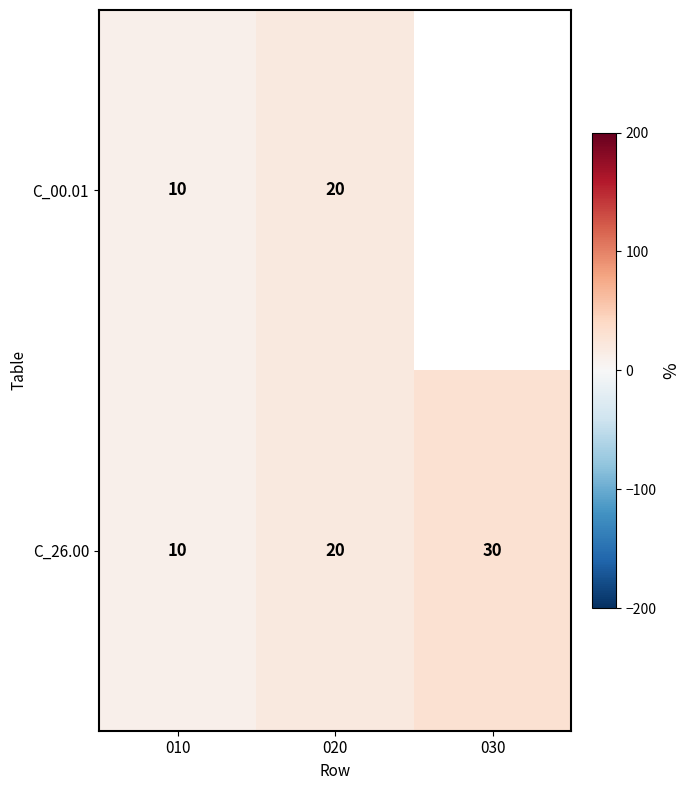

Is it true that C_26.00 equals 10 at 010?

True